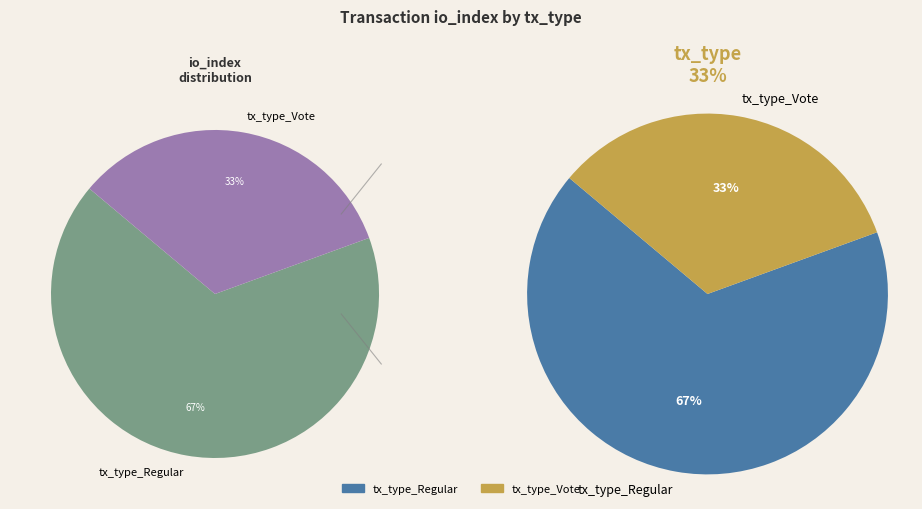

To the nearest percent, what is the average slice percentage?

50%